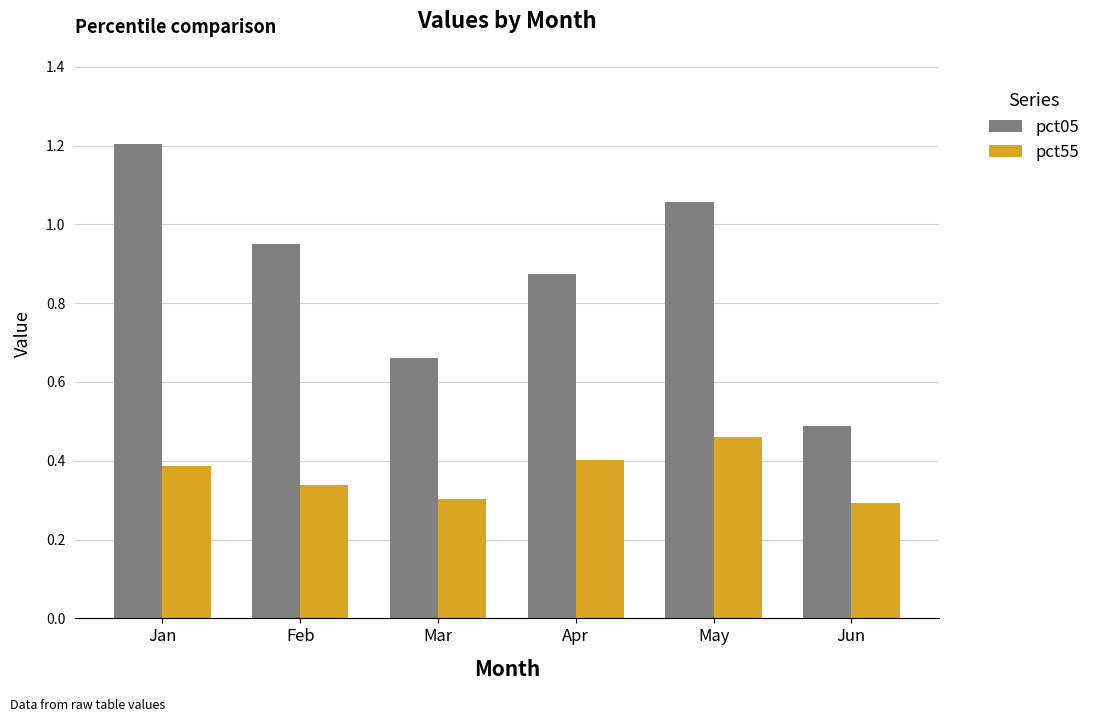

What is the greatest value displayed?

1.2